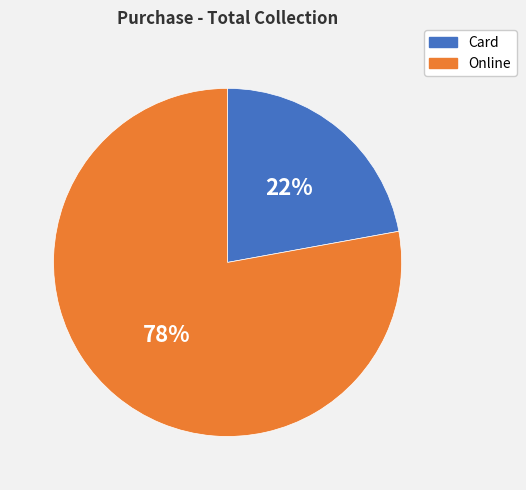

Is Card the majority of the pie?

No